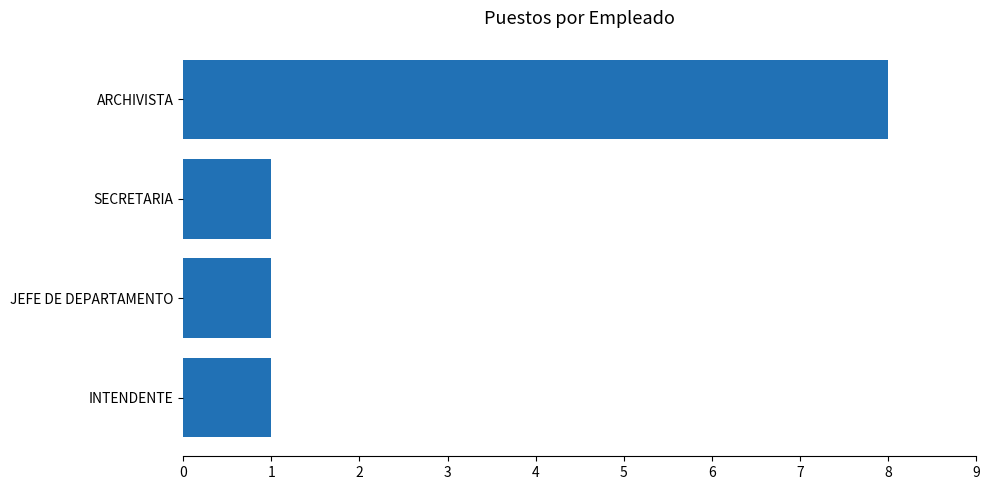

What is the greatest value displayed?

8